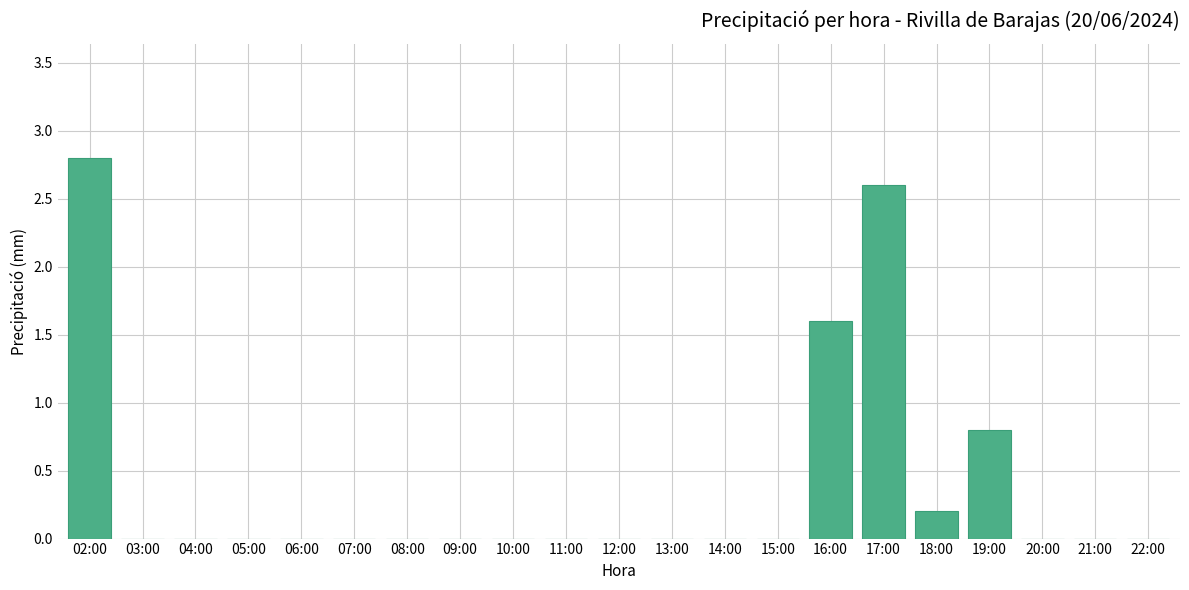

Which category has the highest value across all series?

02:00